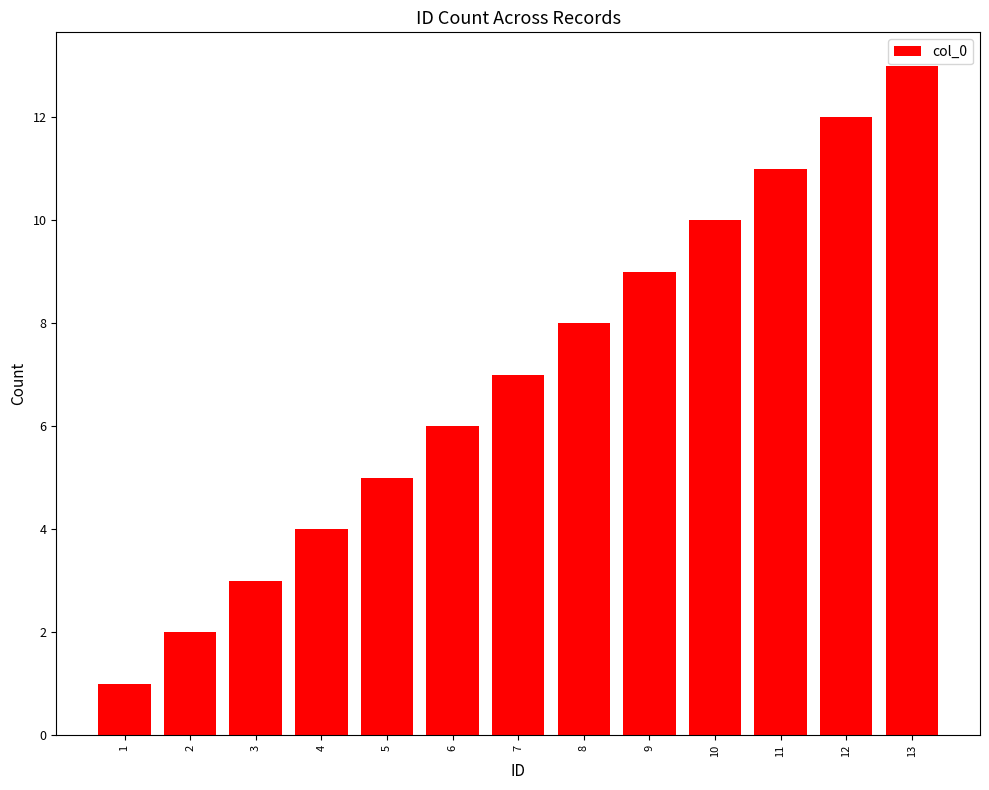

Which category has the highest value across all series?

13